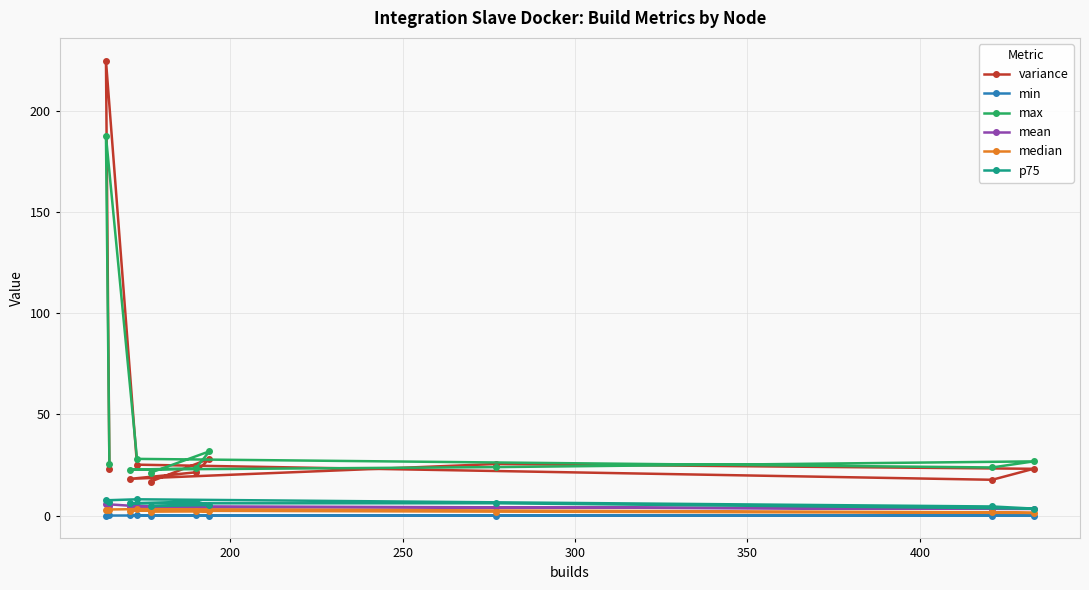

What is the maximum value shown in the chart?

224.7